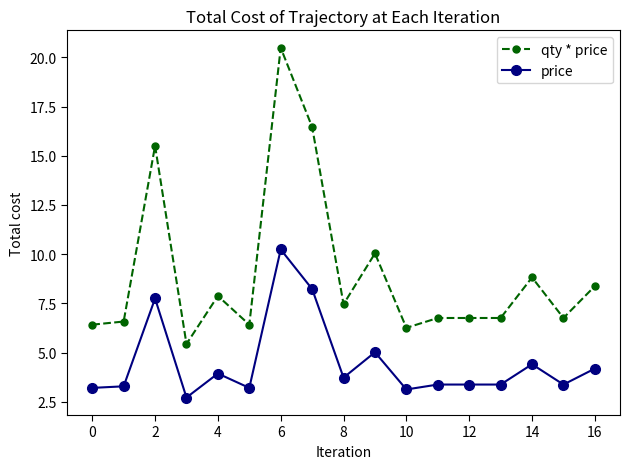

What is the greatest value displayed?

20.5